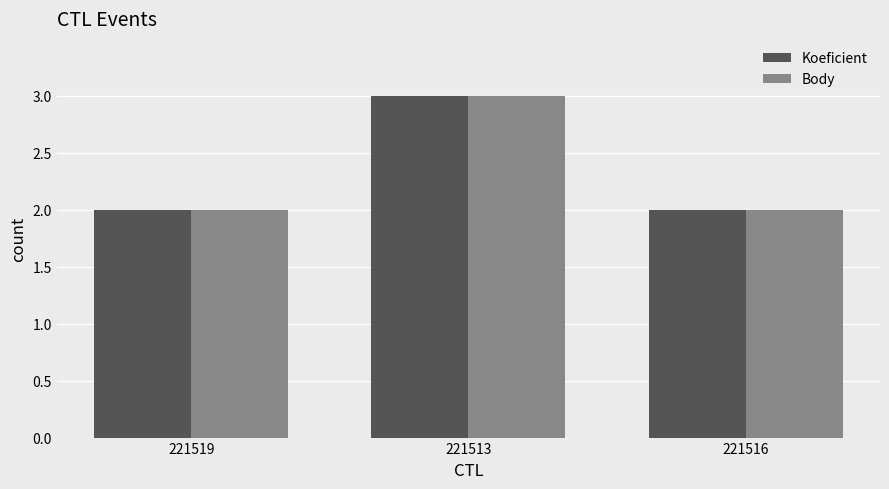

What is the difference between the maximum and minimum values in the Koeficient series?

1